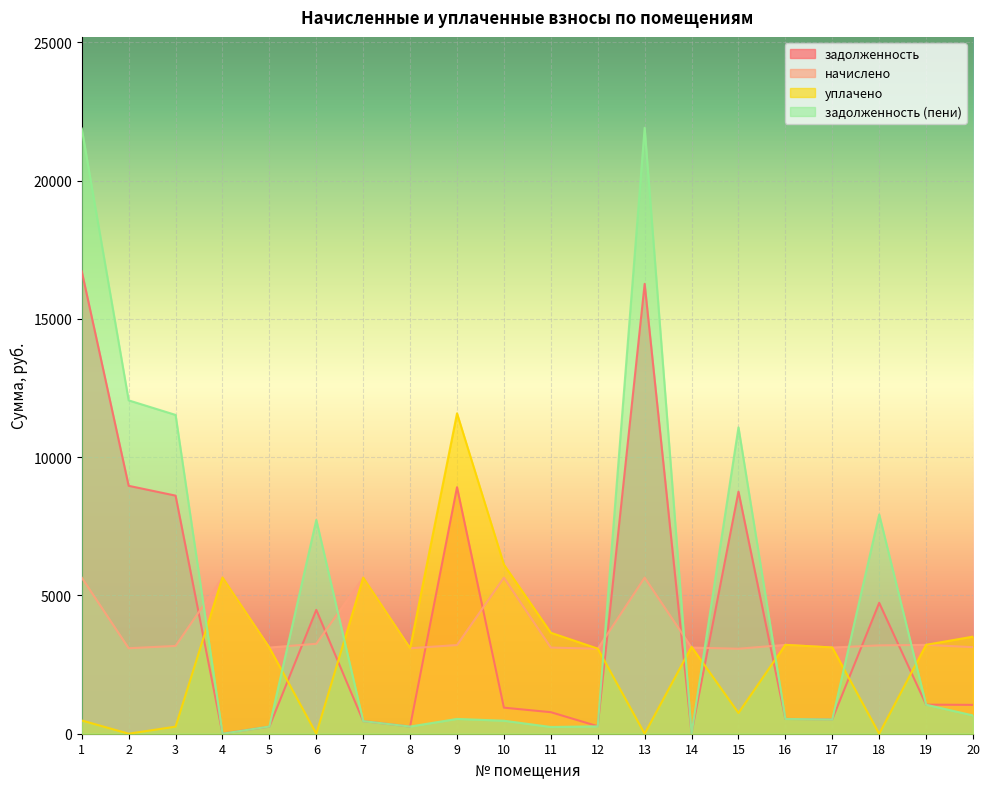

Read the уплачено value at 2.

1.0